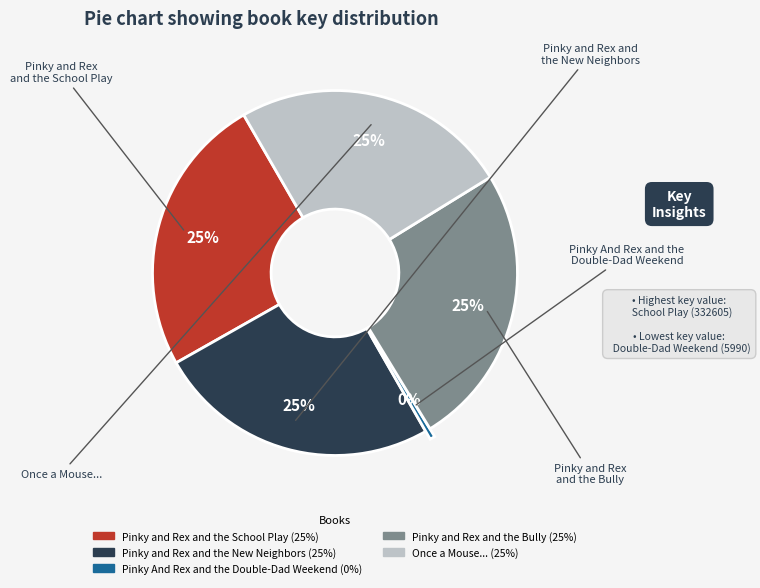

Combined, do Pinky And Rex and the Double-Dad Weekend and Pinky and Rex and the Bully account for over 50%?

No